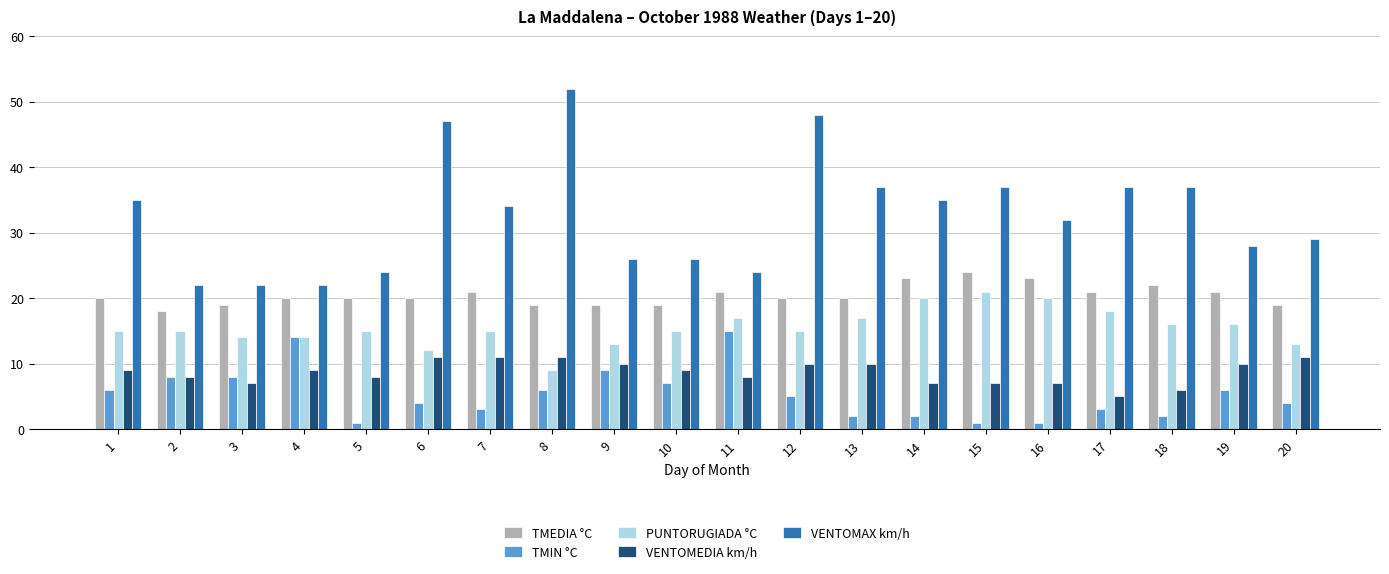

Which series has the widest spread of values?

VENTOMAX km/h